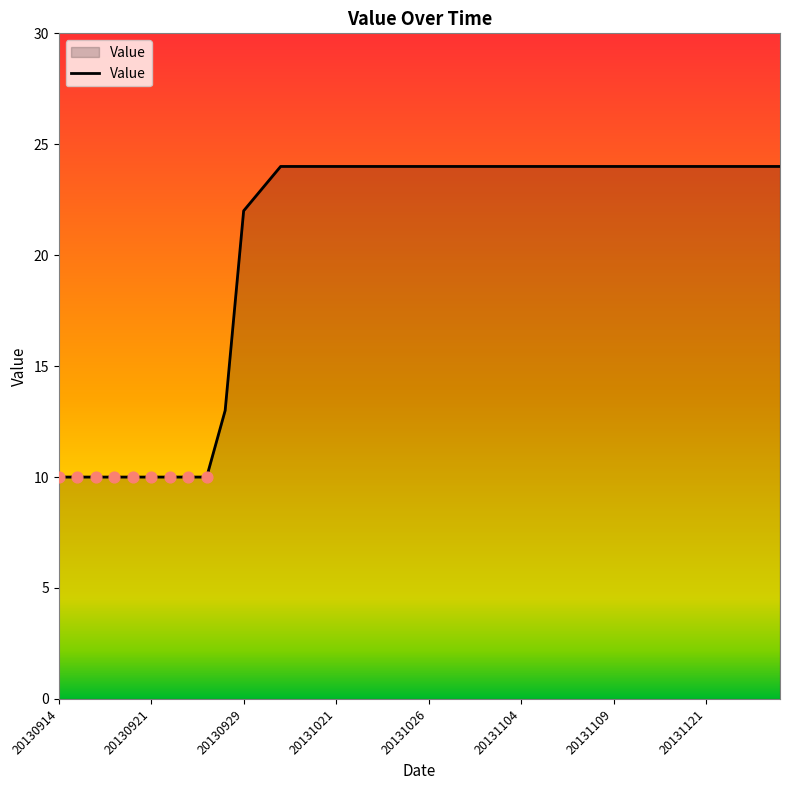

What is the difference between the maximum and minimum values?

14